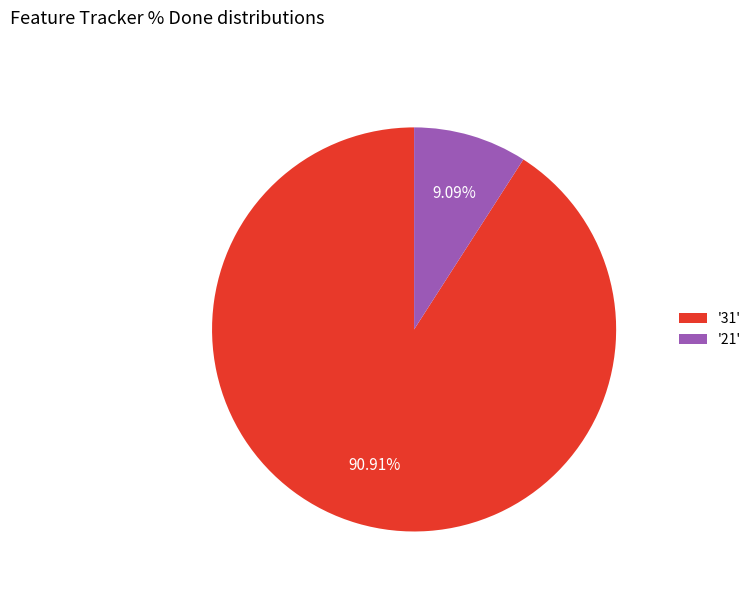

Which category accounts for the majority?

'31'